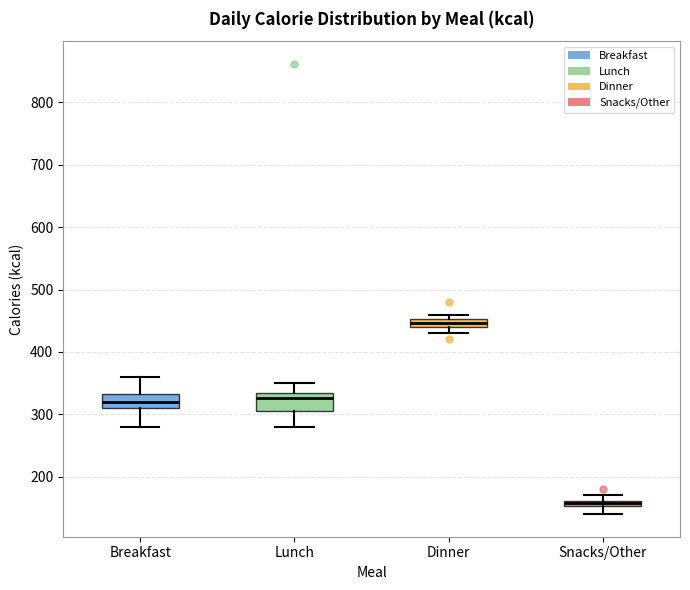

Where is the lower edge of the box for Breakfast on the y-axis? The values are not printed on the chart, so give them approximately, as read against the axis.

310